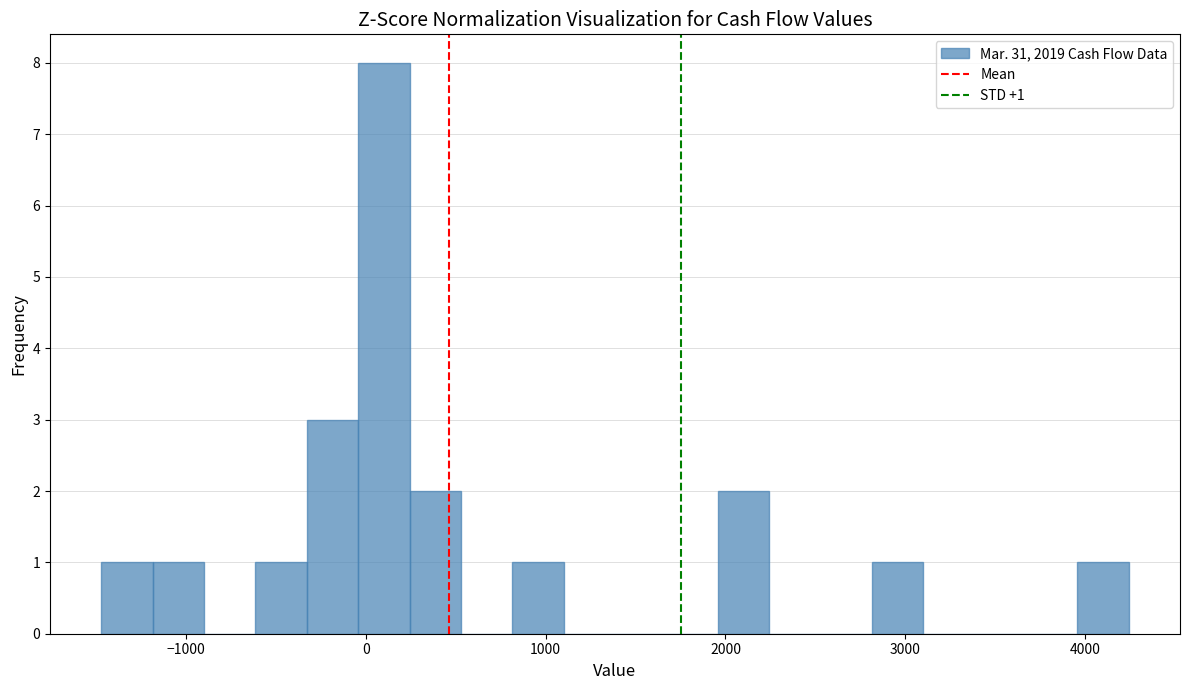

Read against the x-axis, roughly where is the centre of the tallest bar?

100